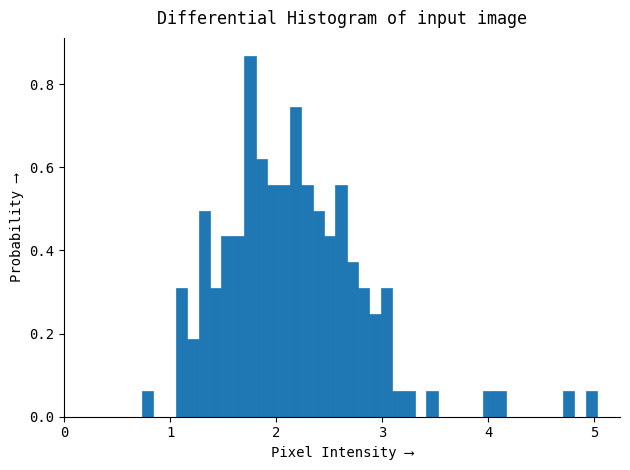

Around what value on the x-axis is the tallest bar? Give the approximate position of its centre, as read against the axis.

1.8